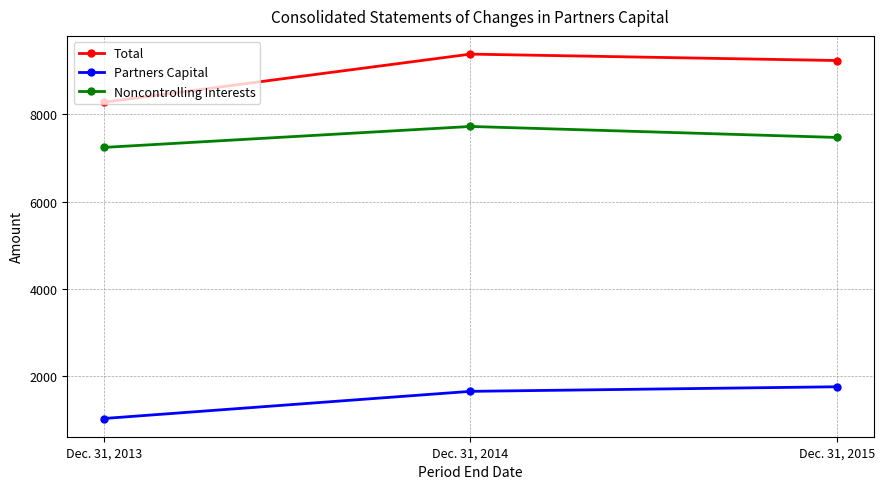

List the series in order of their overall mean, highest first.

Total, Noncontrolling Interests, Partners Capital